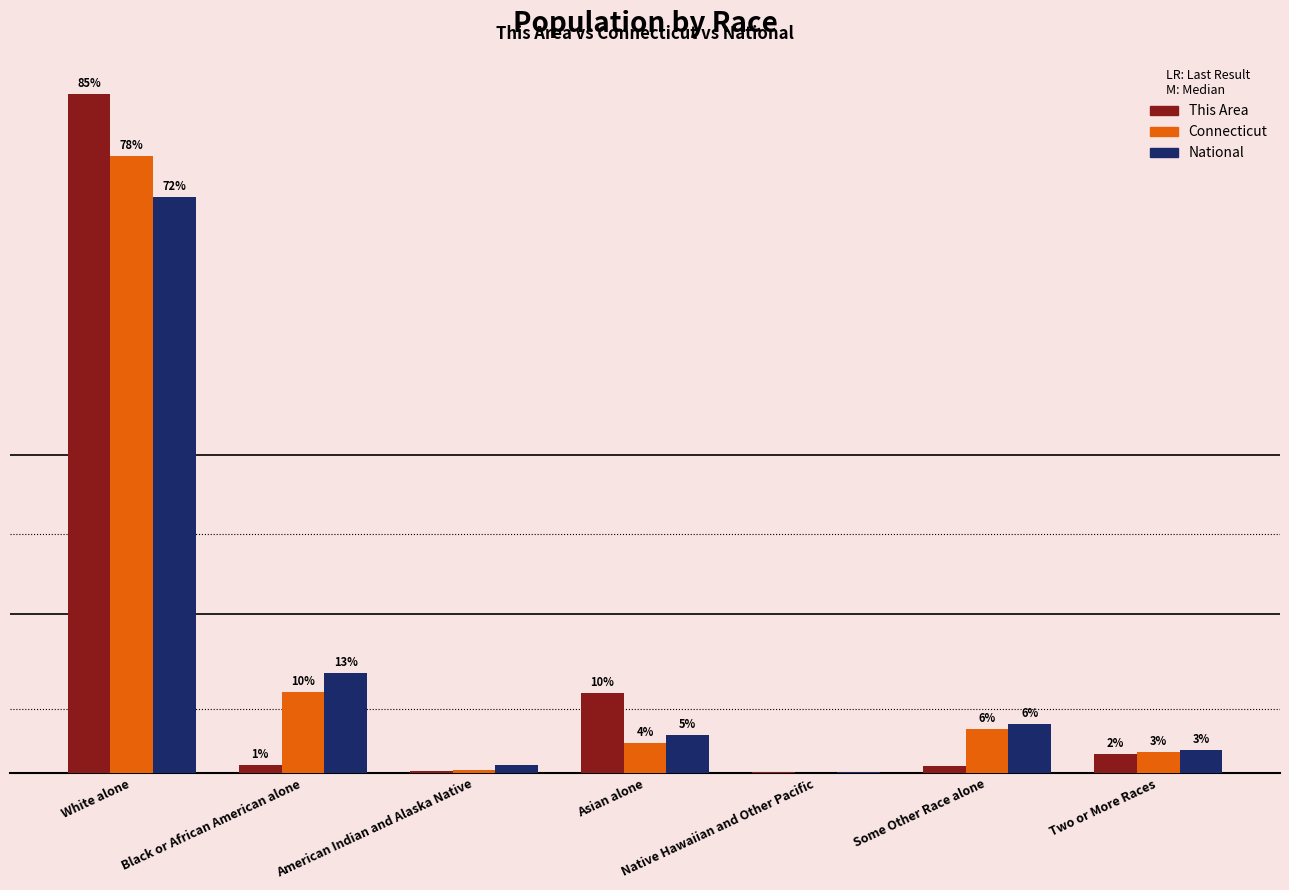

Are the bars horizontal?

No